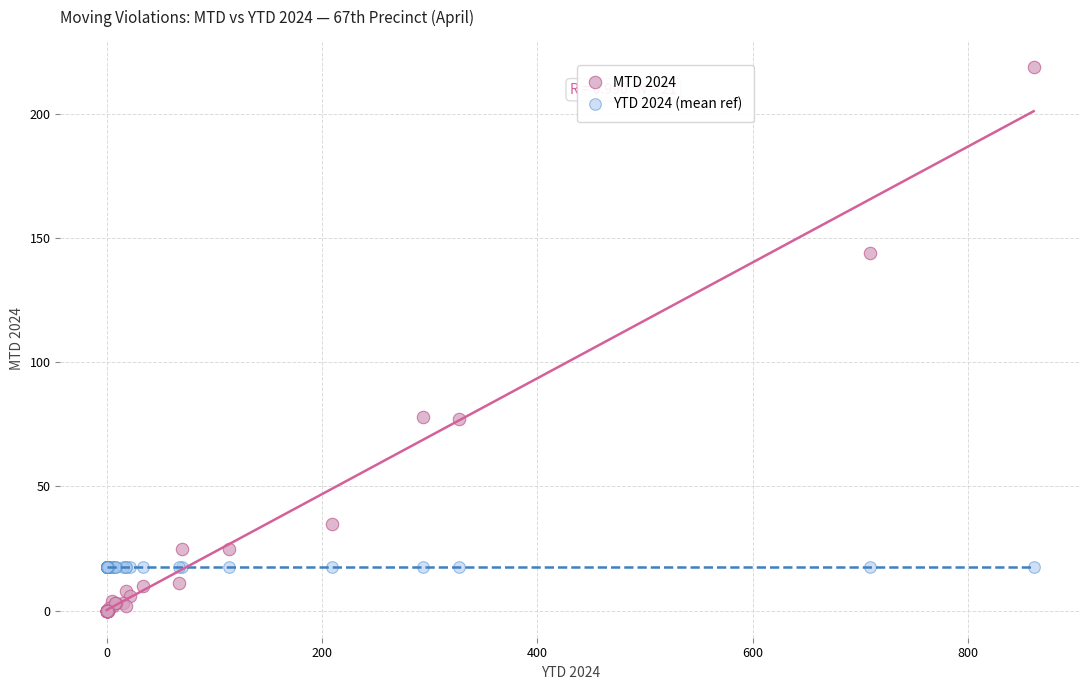

Which series contains the highest Y value?

MTD 2024